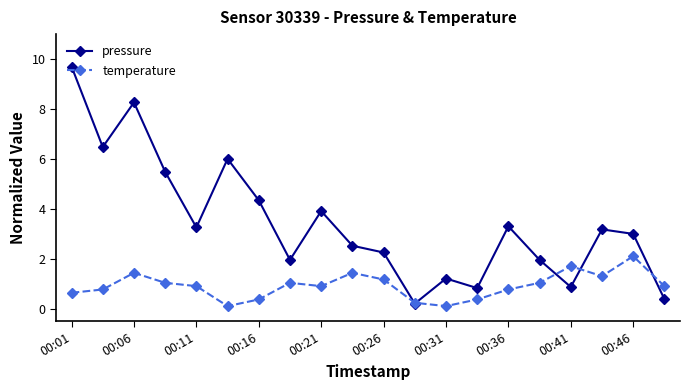

Is this an area chart (filled region under the line)?

No